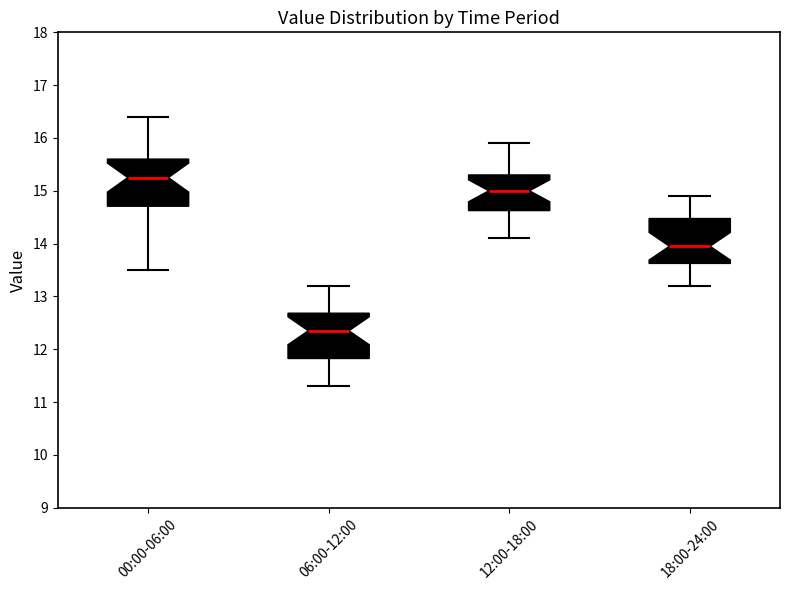

Reading left to right, read every box against the y-axis: the position of its median line, the range the box covers, and the ends of its whiskers. The values are not printed on the chart, so give them approximately, as read against the axis.

00:00-06:00: median 15.3, box 14.7 to 15.6, whiskers 13.5 to 16.4
06:00-12:00: median 12.4, box 11.8 to 12.7, whiskers 11.3 to 13.2
12:00-18:00: median 15.0, box 14.6 to 15.3, whiskers 14.1 to 15.9
18:00-24:00: median 14.0, box 13.6 to 14.5, whiskers 13.2 to 14.9